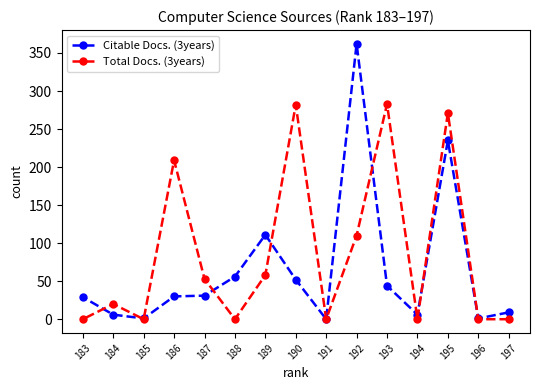

What is the approximate value of Citable Docs. (3years) at 186, to the nearest 50?

50